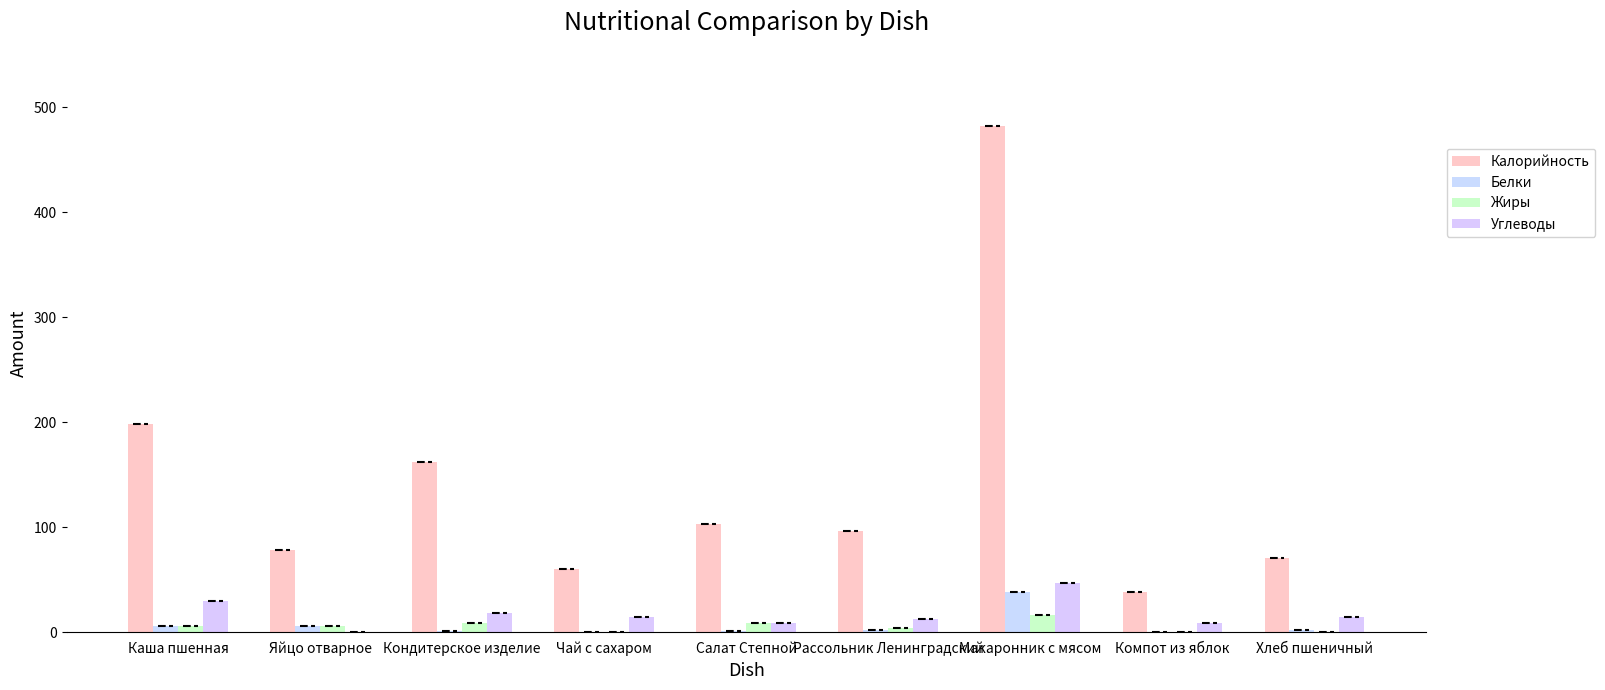

Which category has the highest value in the Жиры series?

Макаронник с мясом